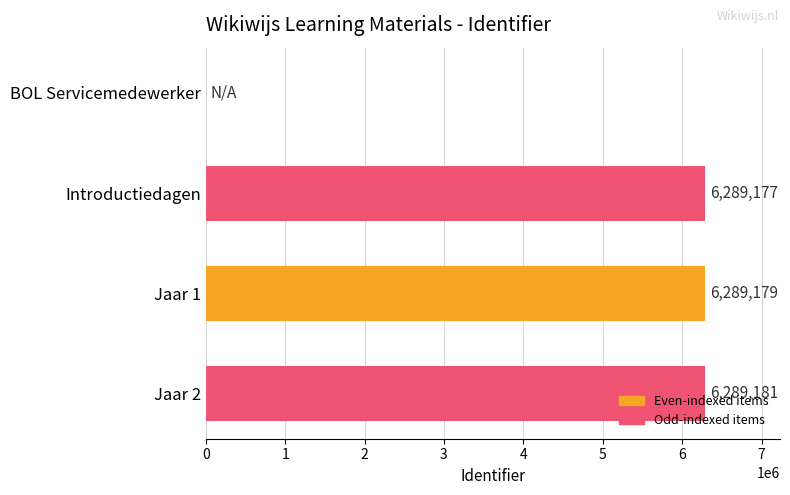

Are the bars horizontal?

Yes